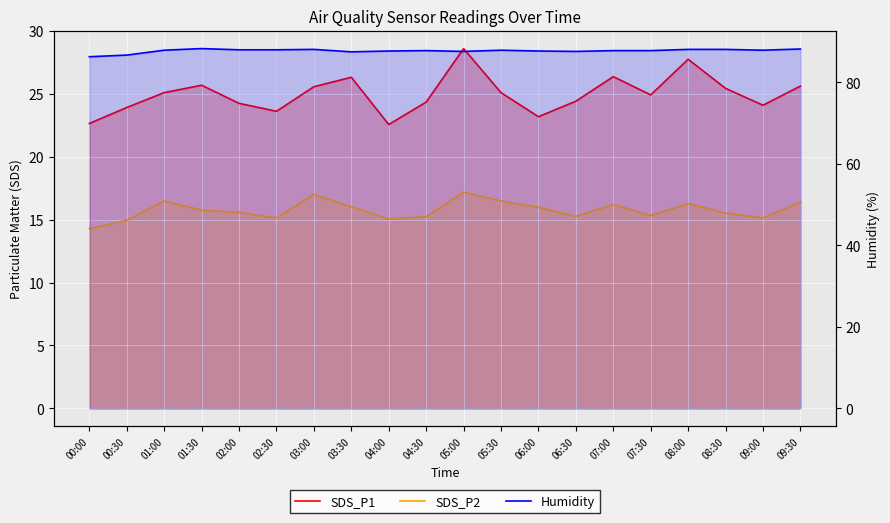

What is the difference between the SDS_P2 values at 01:00 and 03:30?

0.5